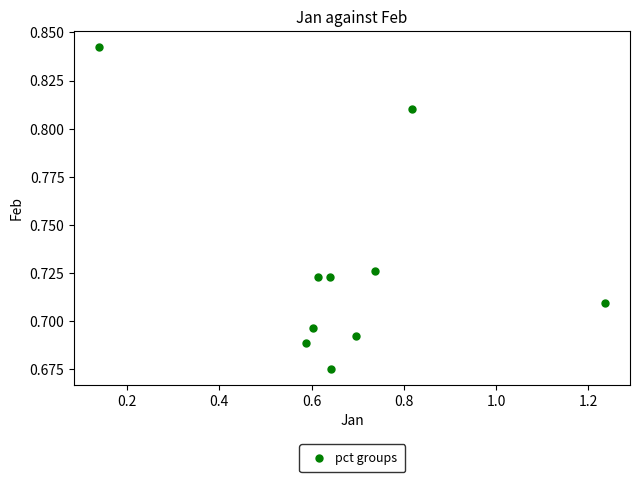

What is the range of X values (max minus min)?

1.1